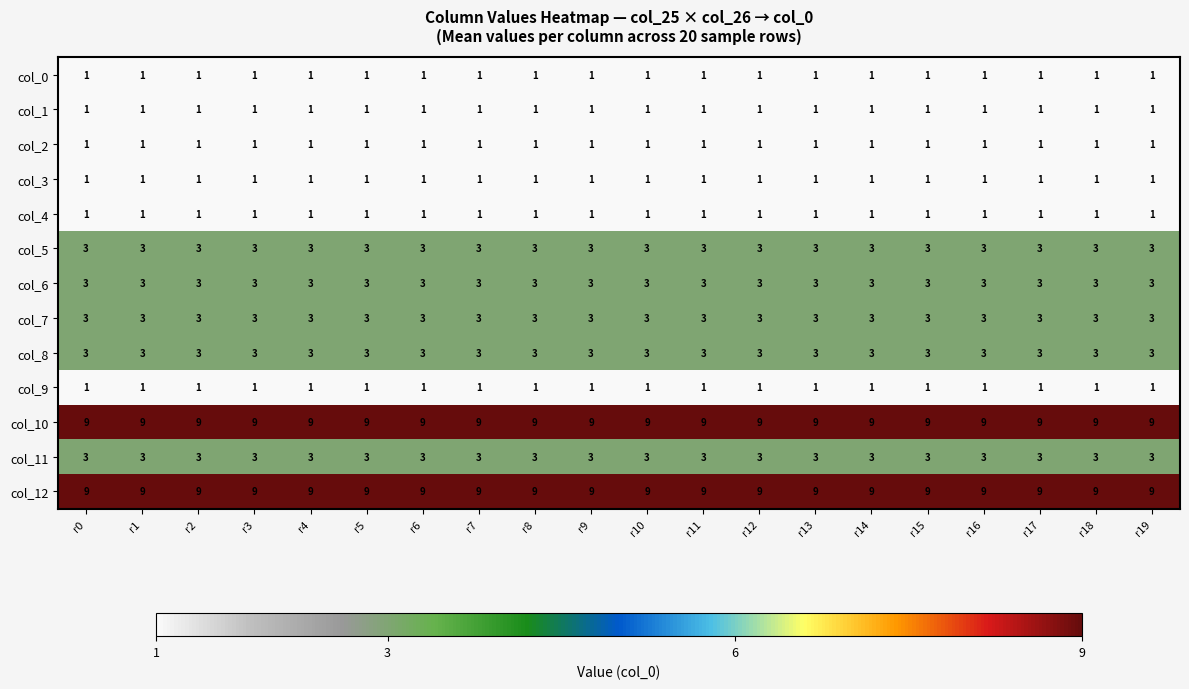

What is the maximum value shown in the chart?

9